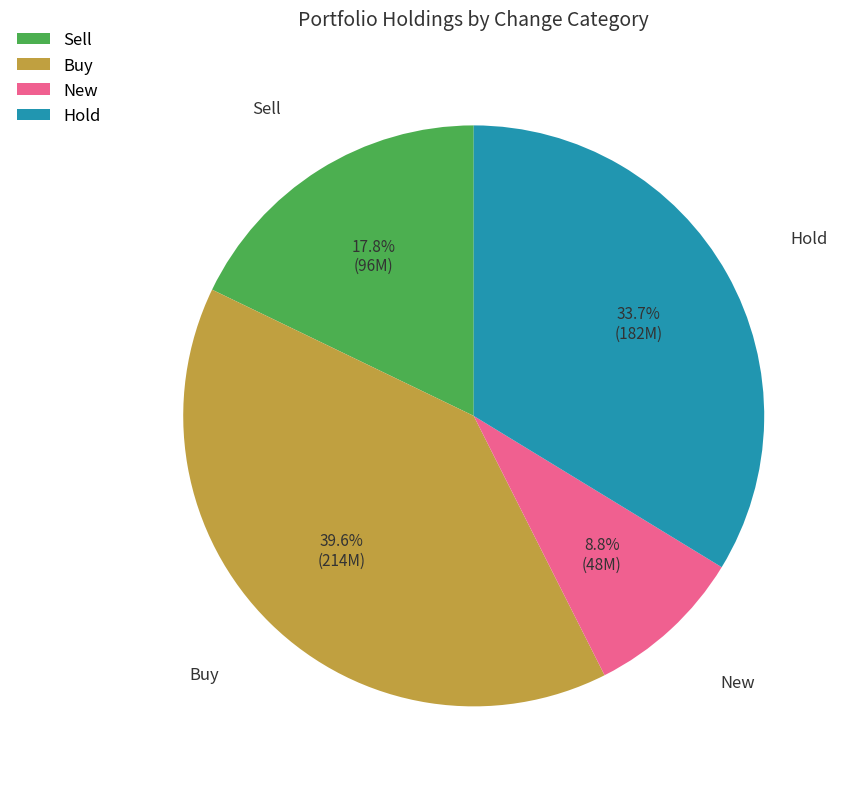

What is the largest slice in the pie chart?

Buy